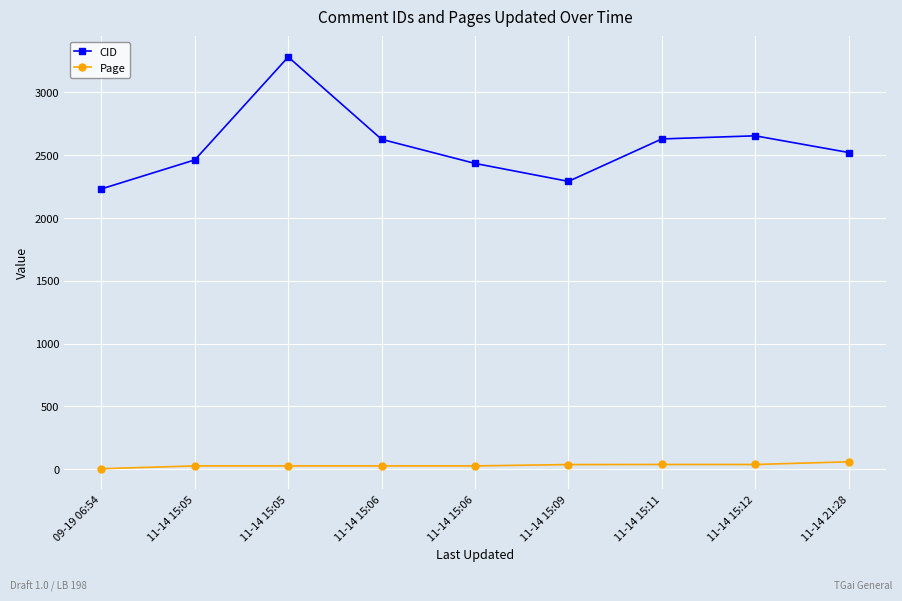

What is the sum of the CID values at 11-14 15:05 and 11-14 21:28?

5805.0